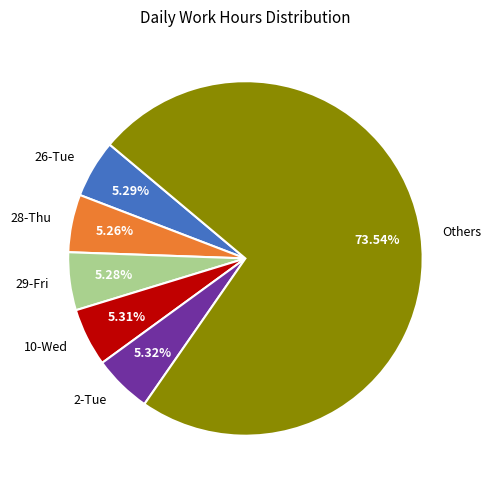

Between 26-Tue and Others, which is larger?

Others